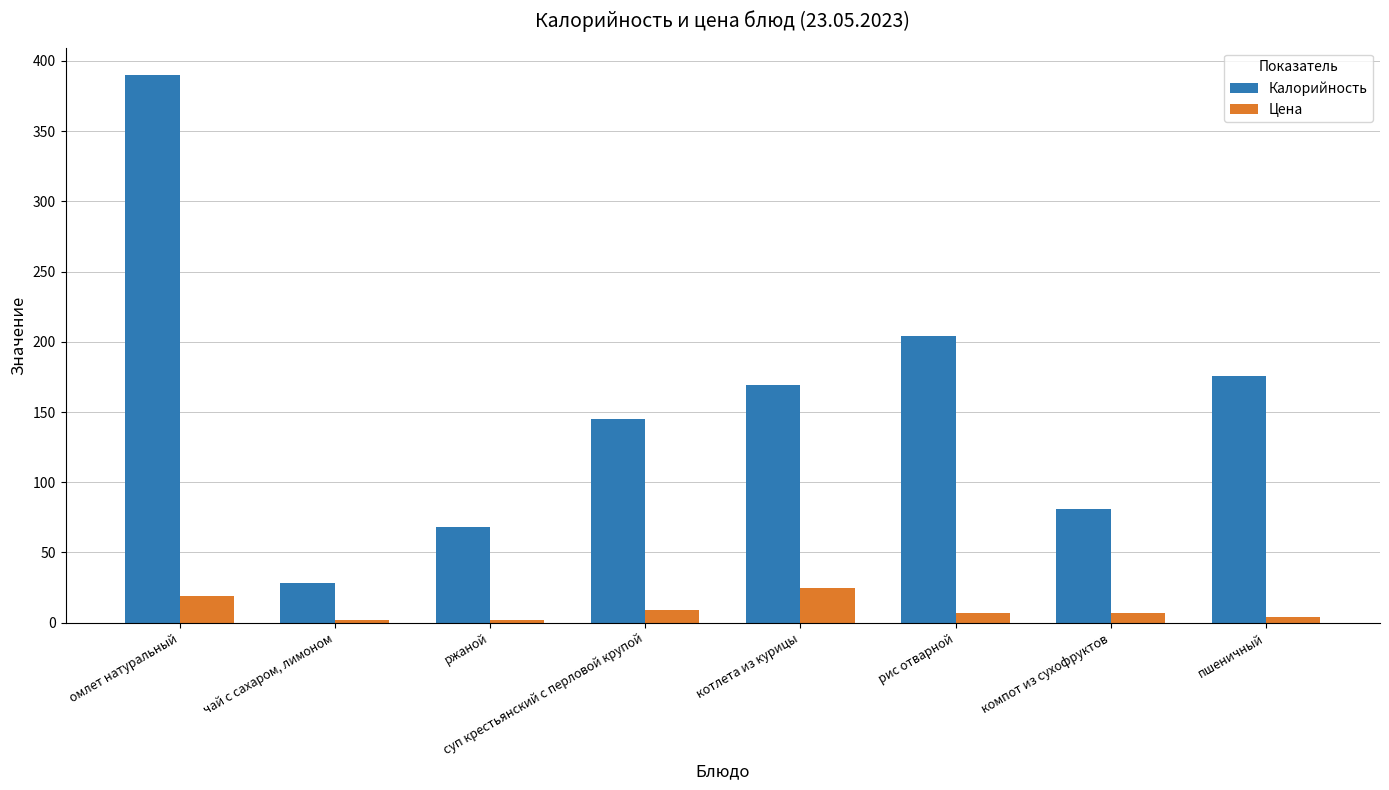

At how many categories does at least one series exceed 130?

5